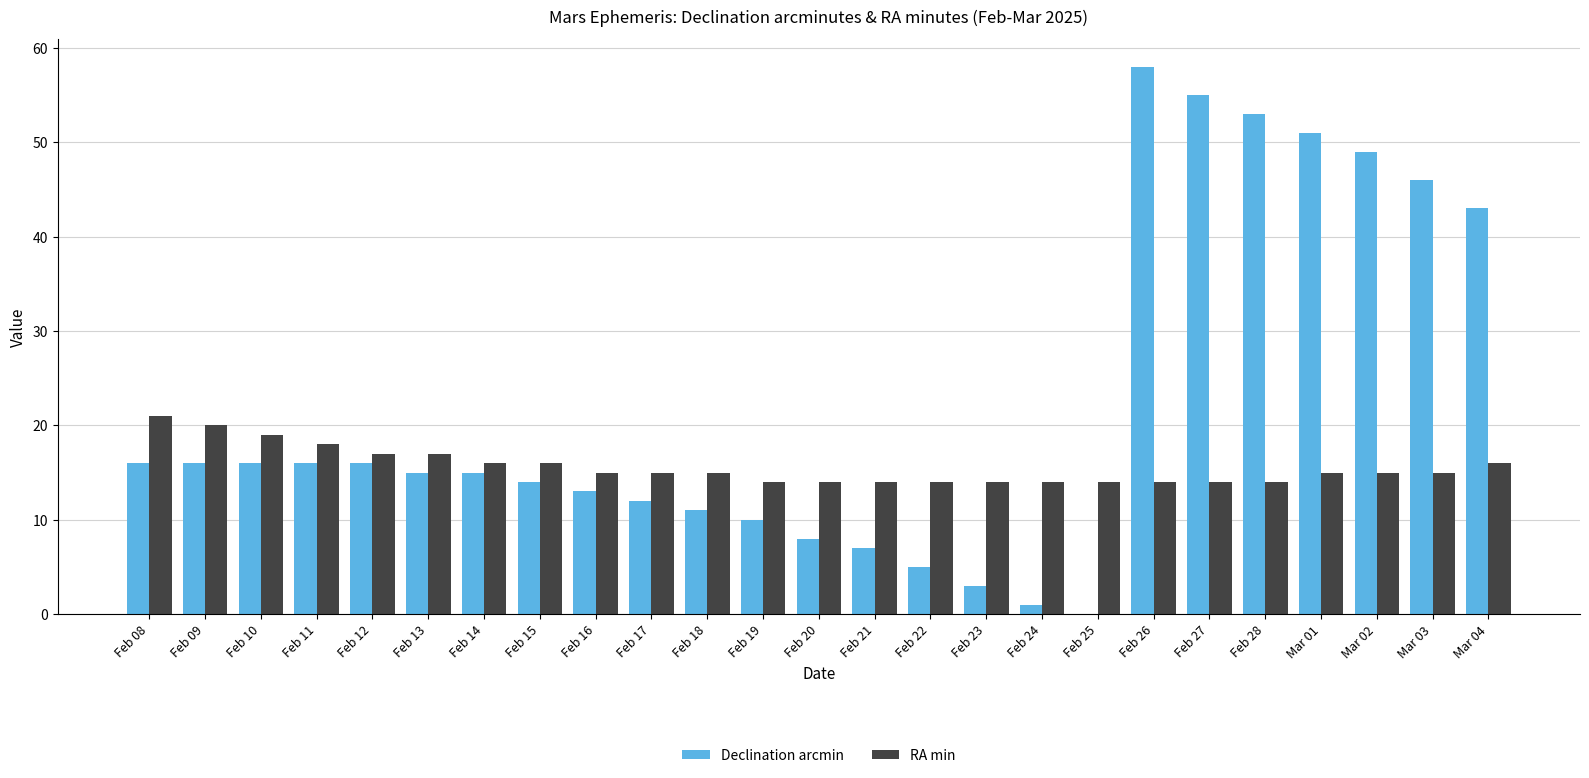

Reading left to right, extract all data points from this chart.

Declination arcmin: Feb 08=16	Feb 09=16	Feb 10=16	Feb 11=16	Feb 12=16	Feb 13=15	Feb 14=15	Feb 15=14	Feb 16=13	Feb 17=12	Feb 18=11	Feb 19=10	Feb 20=8	Feb 21=7	Feb 22=5	Feb 23=3	Feb 24=1	Feb 25=0	Feb 26=58	Feb 27=55	Feb 28=53	Mar 01=51	Mar 02=49	Mar 03=46	Mar 04=43
RA min: Feb 08=21	Feb 09=20	Feb 10=19	Feb 11=18	Feb 12=17	Feb 13=17	Feb 14=16	Feb 15=16	Feb 16=15	Feb 17=15	Feb 18=15	Feb 19=14	Feb 20=14	Feb 21=14	Feb 22=14	Feb 23=14	Feb 24=14	Feb 25=14	Feb 26=14	Feb 27=14	Feb 28=14	Mar 01=15	Mar 02=15	Mar 03=15	Mar 04=16